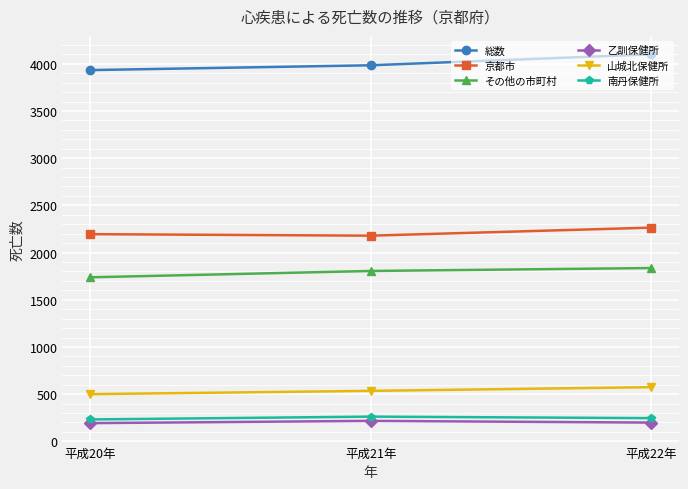

What is the difference between the highest and lowest values at 平成22年?

3901